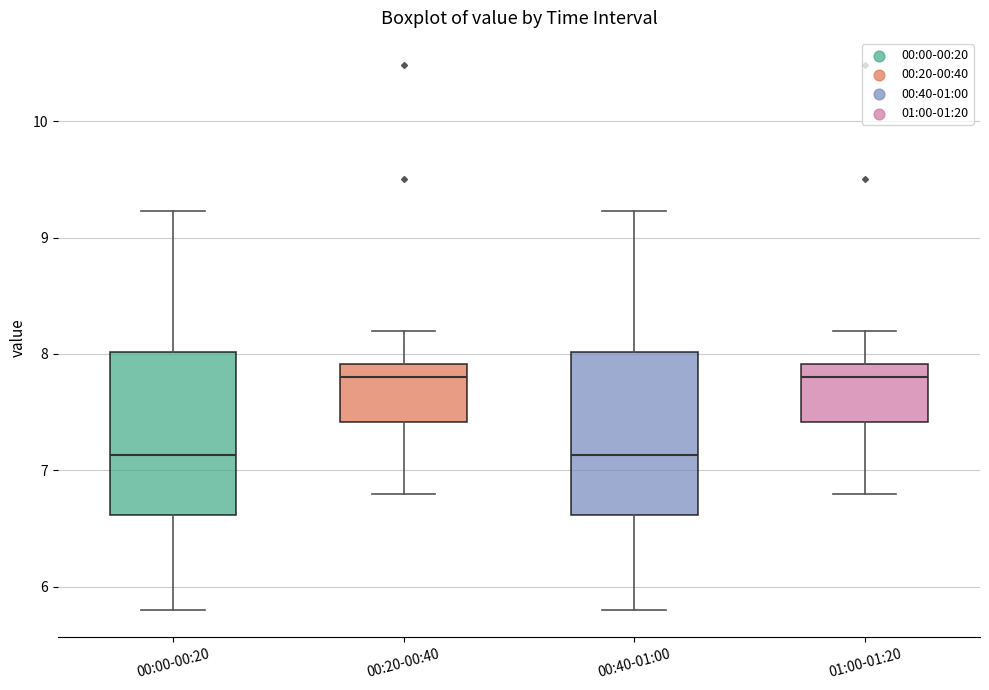

Reading left to right, transcribe this box plot: for each box, give where its median line is, the range the box spans, and where its two whiskers end, as read against the y-axis. The values are not printed on the chart, so give them approximately, as read against the axis.

00:00-00:20: median 7.1, box 6.6 to 8.0, whiskers 5.8 to 9.2
00:20-00:40: median 7.8, box 7.4 to 7.9, whiskers 6.8 to 8.2
00:40-01:00: median 7.1, box 6.6 to 8.0, whiskers 5.8 to 9.2
01:00-01:20: median 7.8, box 7.4 to 7.9, whiskers 6.8 to 8.2